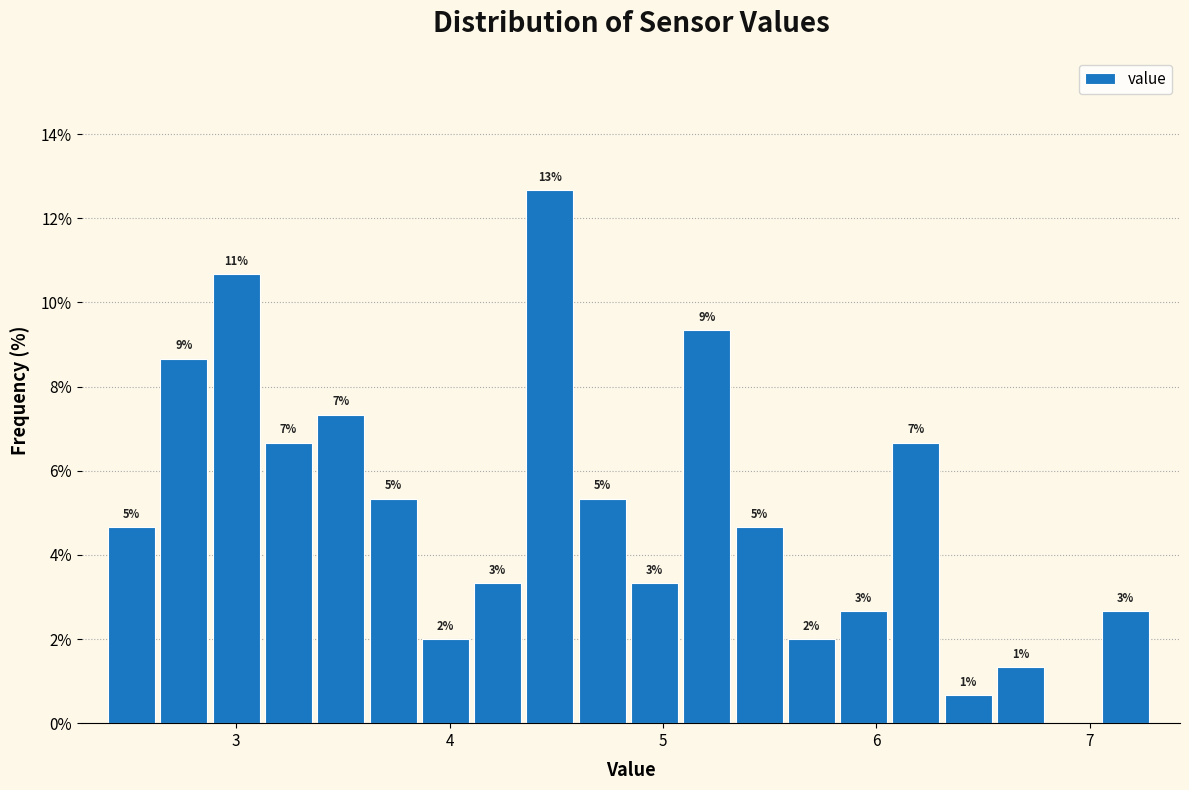

Read against the x-axis, roughly where is the centre of the tallest bar?

4.5